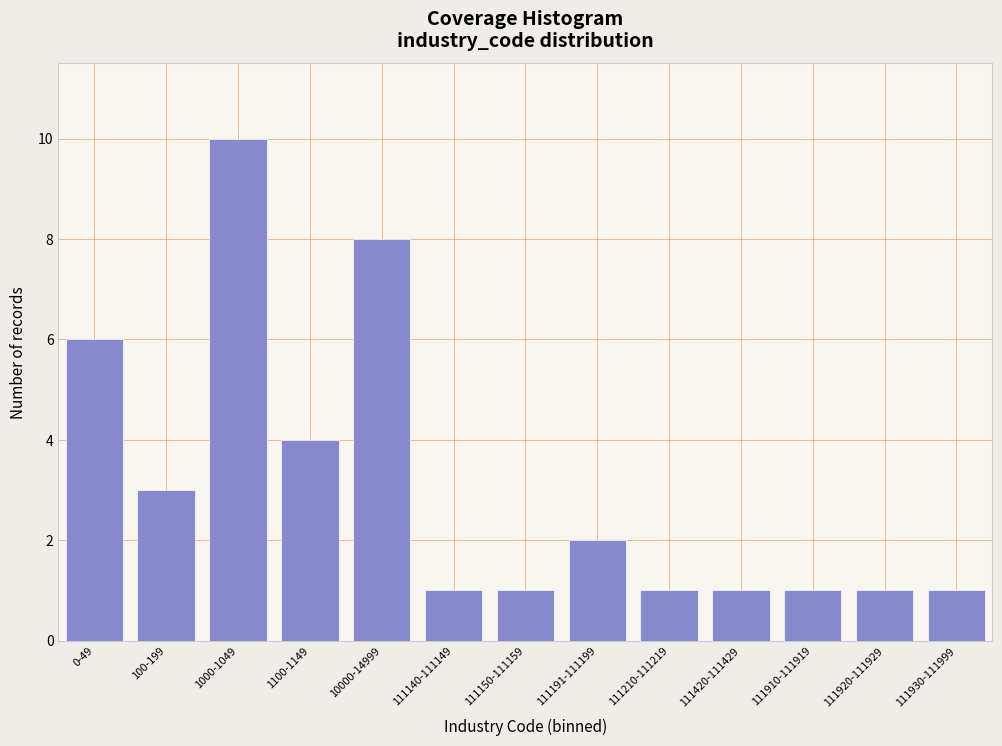

Reading left to right, transcribe all the data shown in this chart.

6	3	10	4	8	1	1	2	1	1	1	1	1